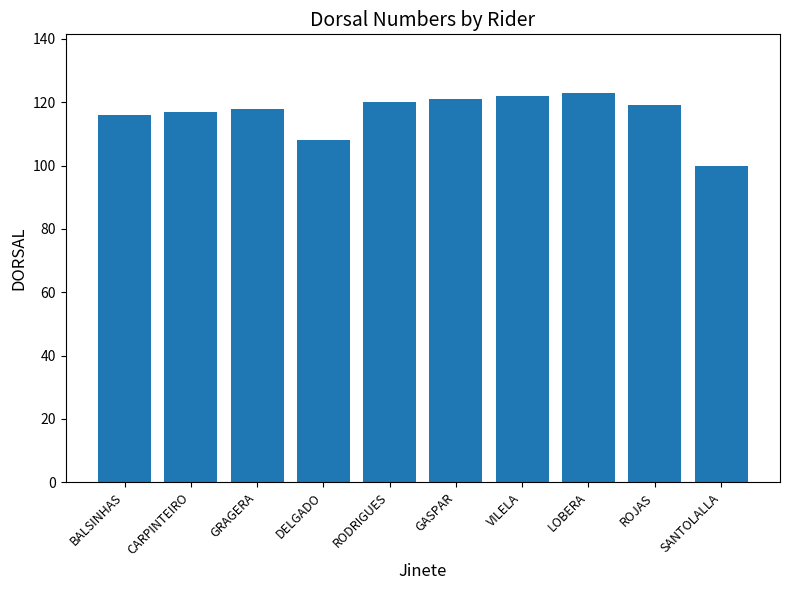

Between RODRIGUES and BALSINHAS, which is larger?

RODRIGUES